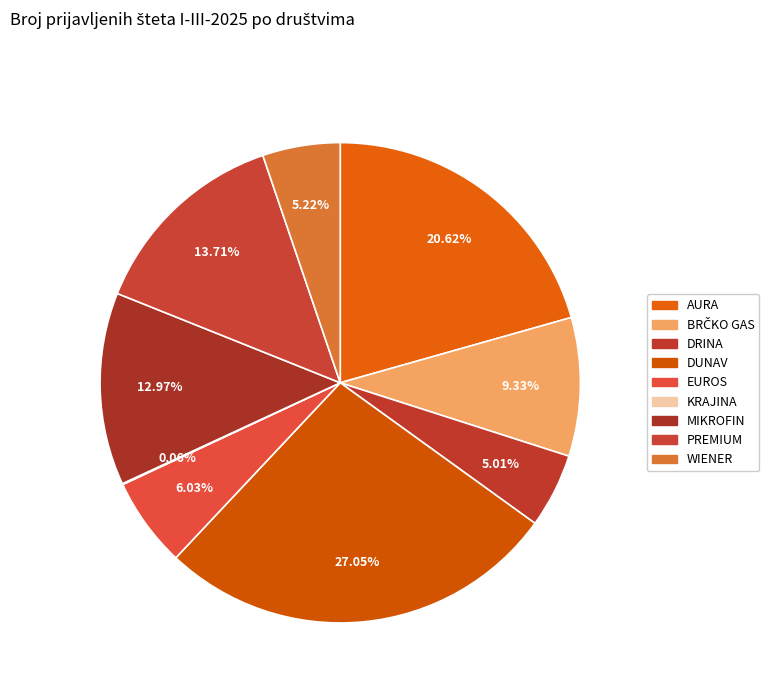

To the nearest percent, what percentage of the pie is DUNAV?

27%